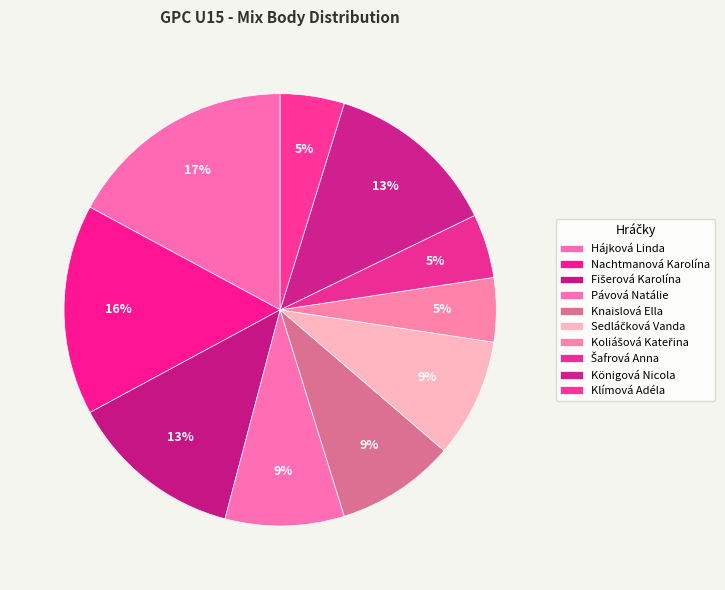

Rank the categories by value from lowest to highest.

Koliášová Kateřina, Šafrová Anna, Klímová Adéla, Pávová Natálie, Knaislová Ella, Sedláčková Vanda, Fišerová Karolína, Königová Nicola, Nachtmanová Karolína, Hájková Linda